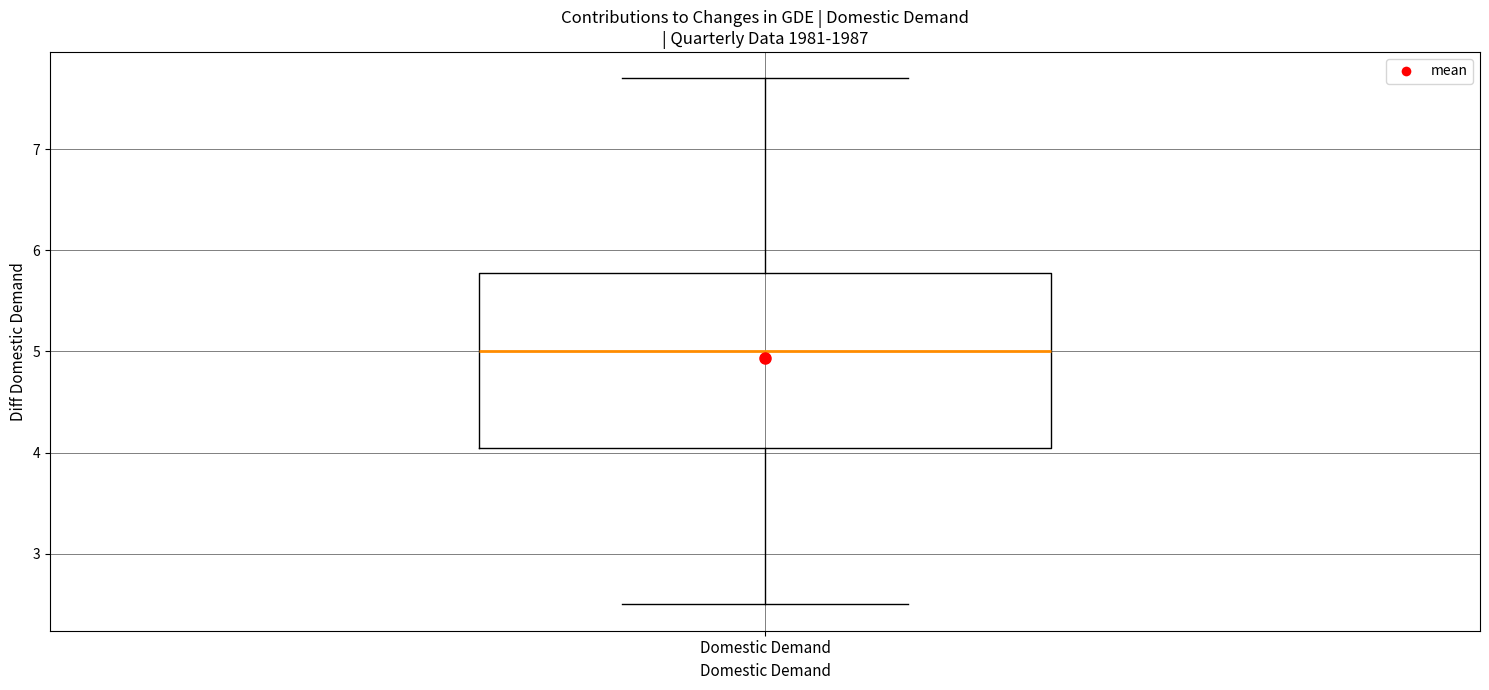

Where does the median line of the box for Domestic Demand sit on the y-axis? The values are not printed on the chart, so give them approximately, as read against the axis.

5.0